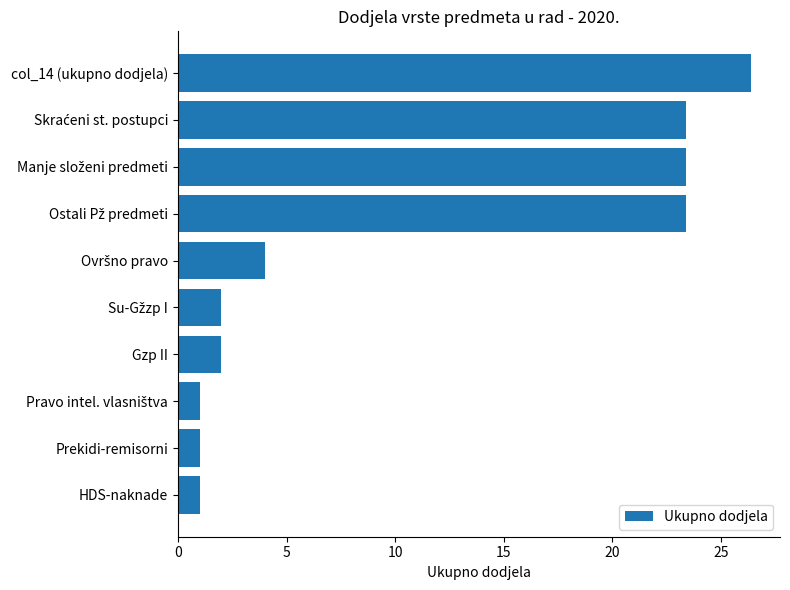

What is the sum of all values?

107.6